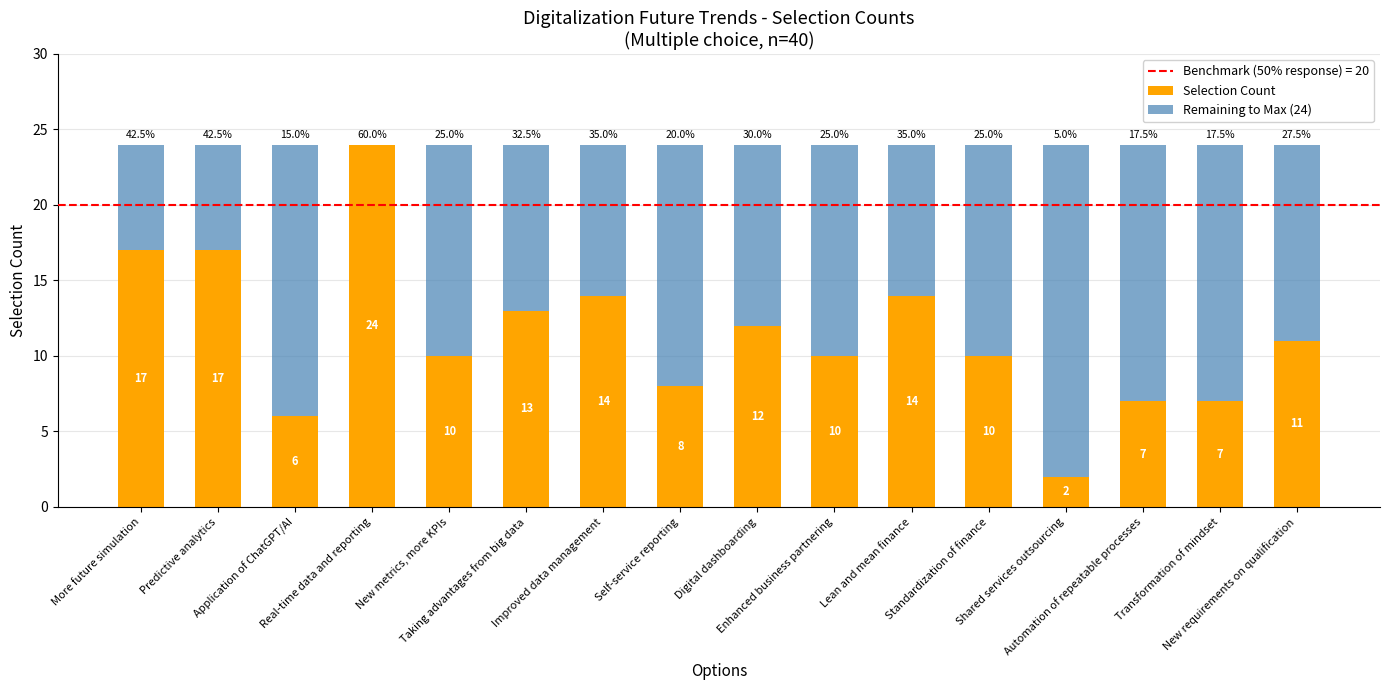

What is the highest value of the Selection Count series?

24